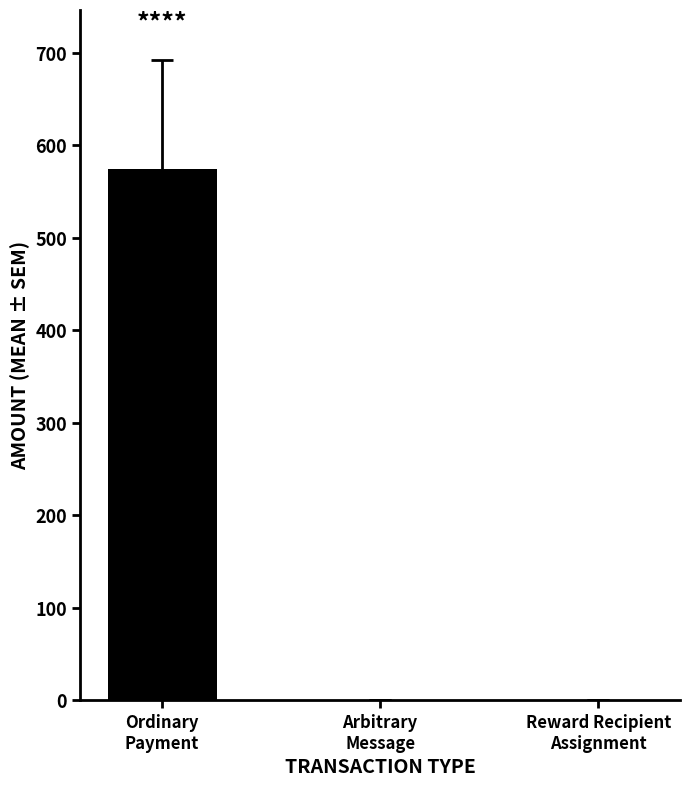

What is the difference between the values at Ordinary
Payment and Reward Recipient
Assignment?

574.1